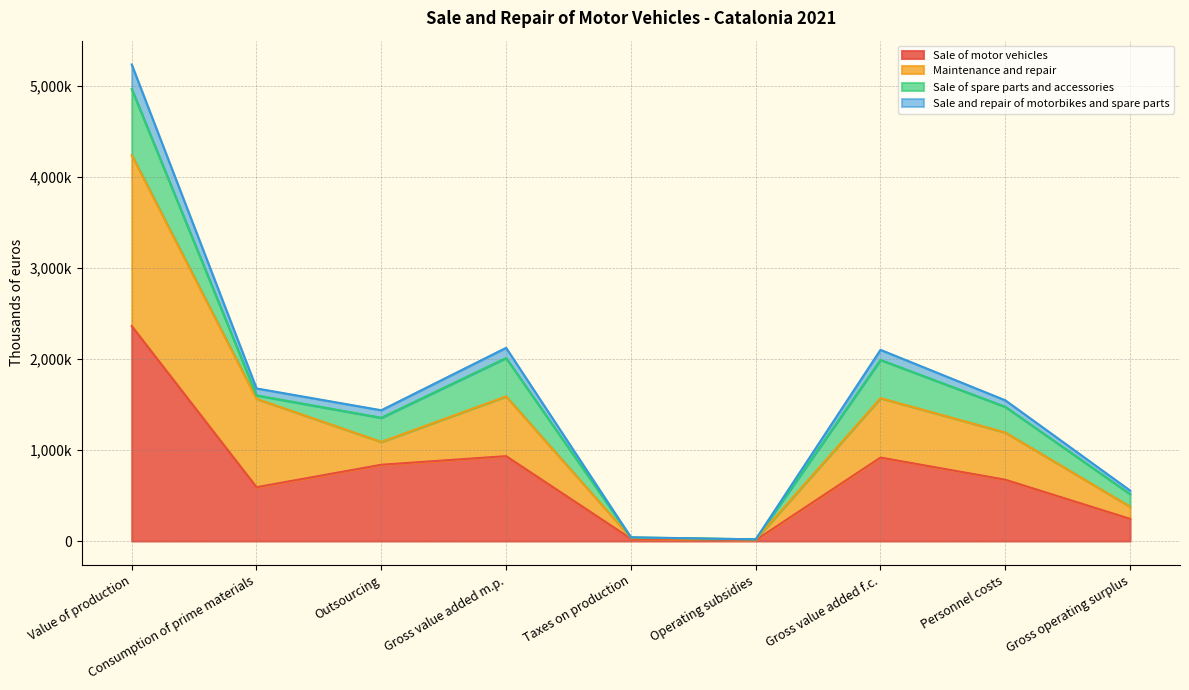

How many values in the Sale and repair of motorbikes and spare parts series exceed 1545069?

4